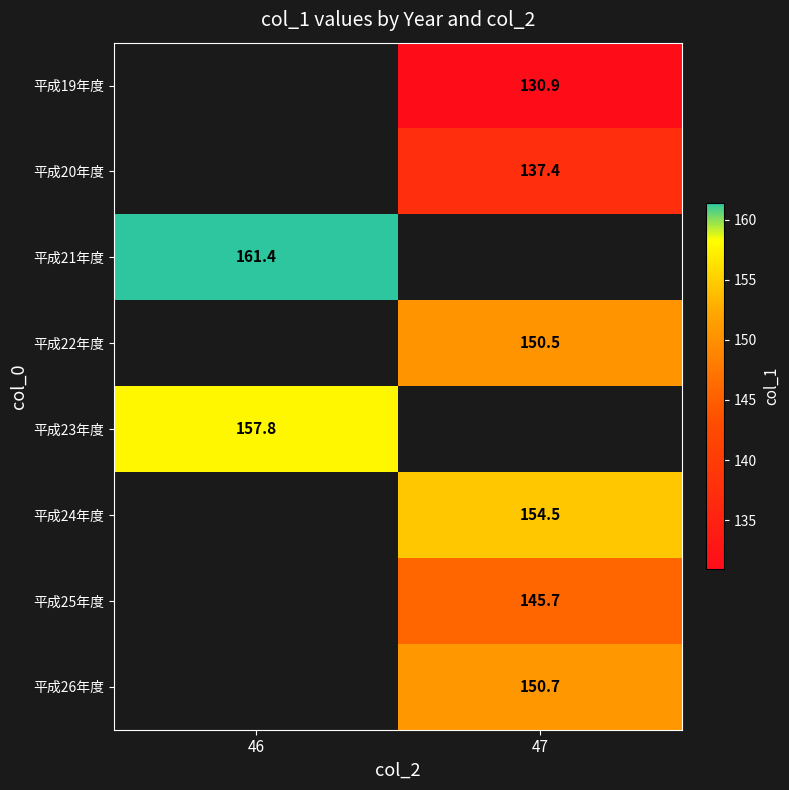

What is the spread (max minus min) of values at 47?

23.6